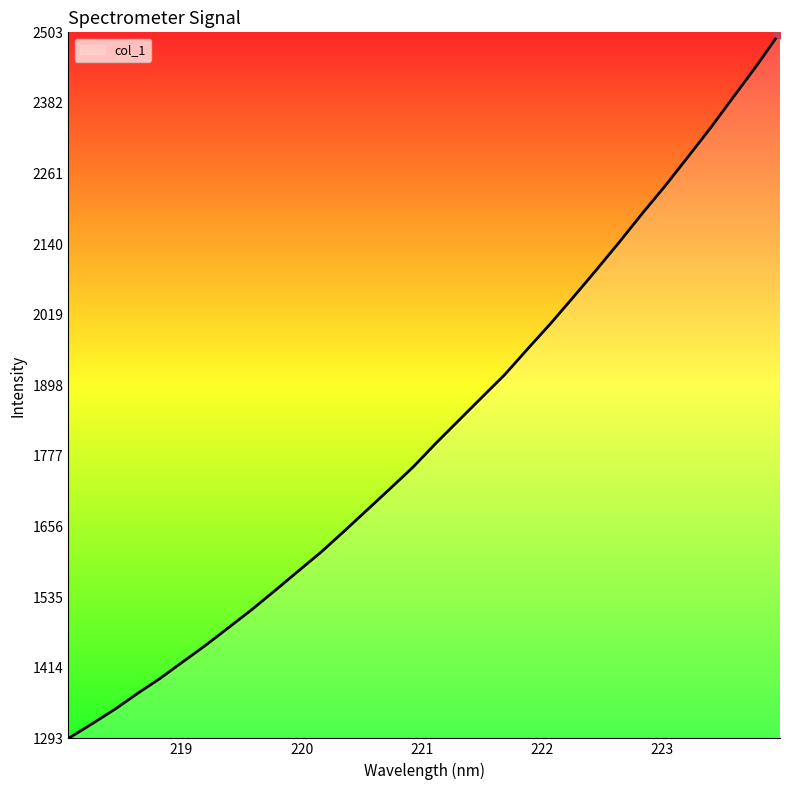

What is the difference between the maximum and minimum values?

1210.1